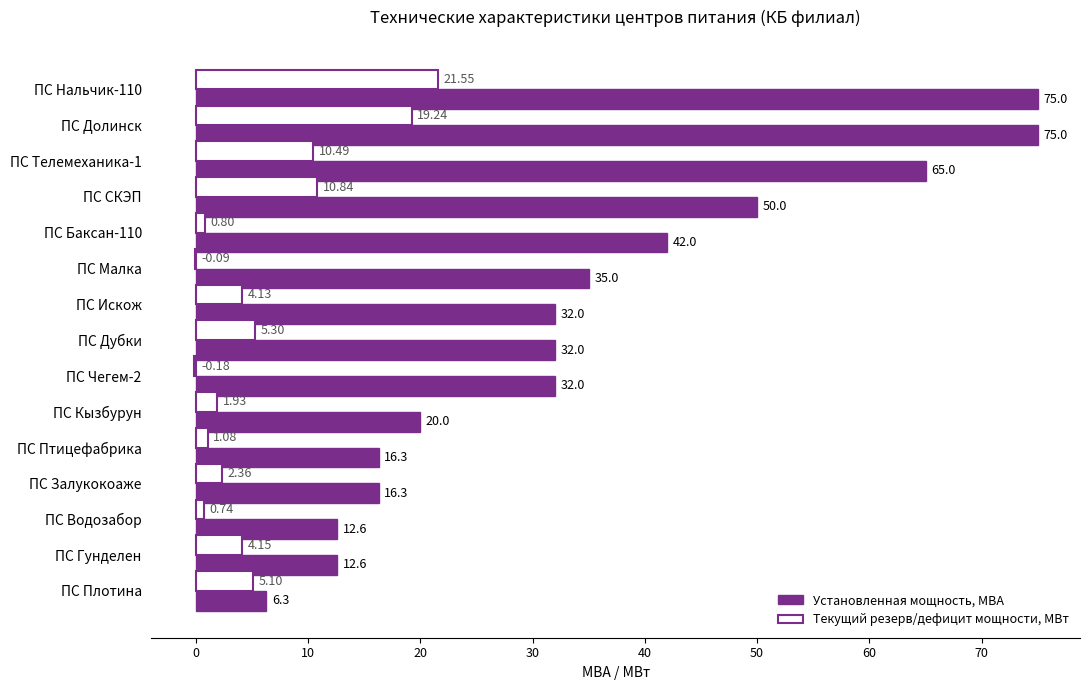

How many categories are shown in the chart?

15